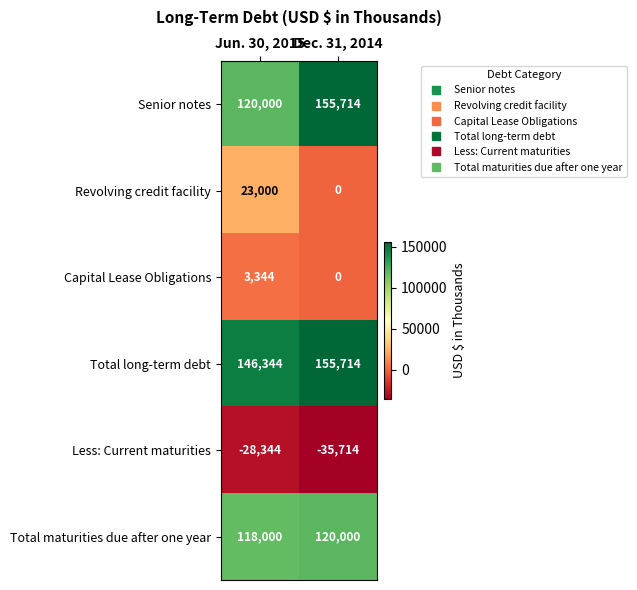

What value does the Total long-term debt series have at Dec. 31, 2014, to the nearest 50?

155700